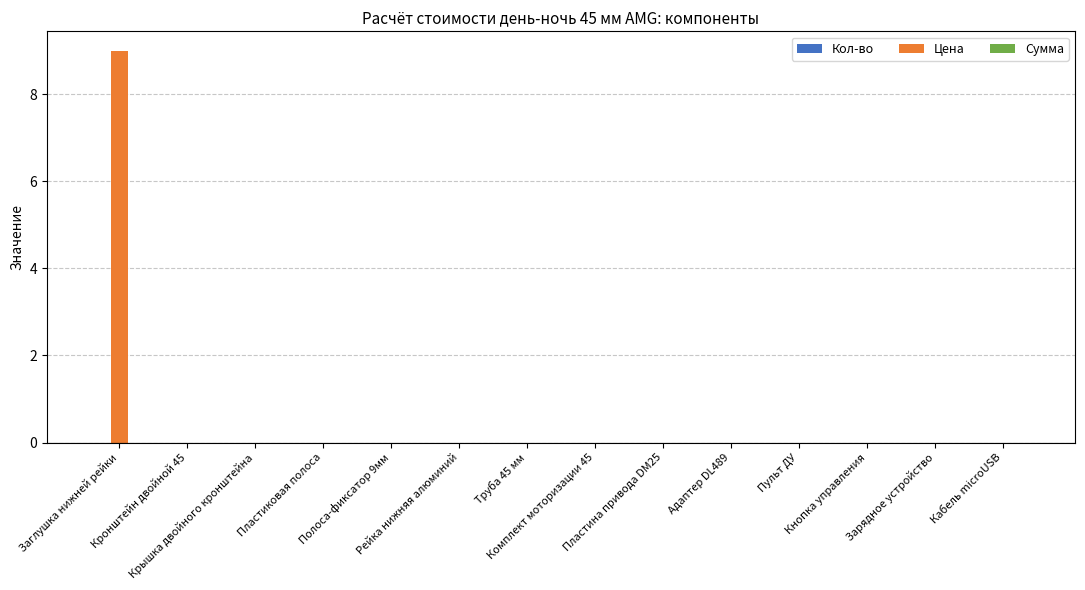

What is the greatest value displayed?

9